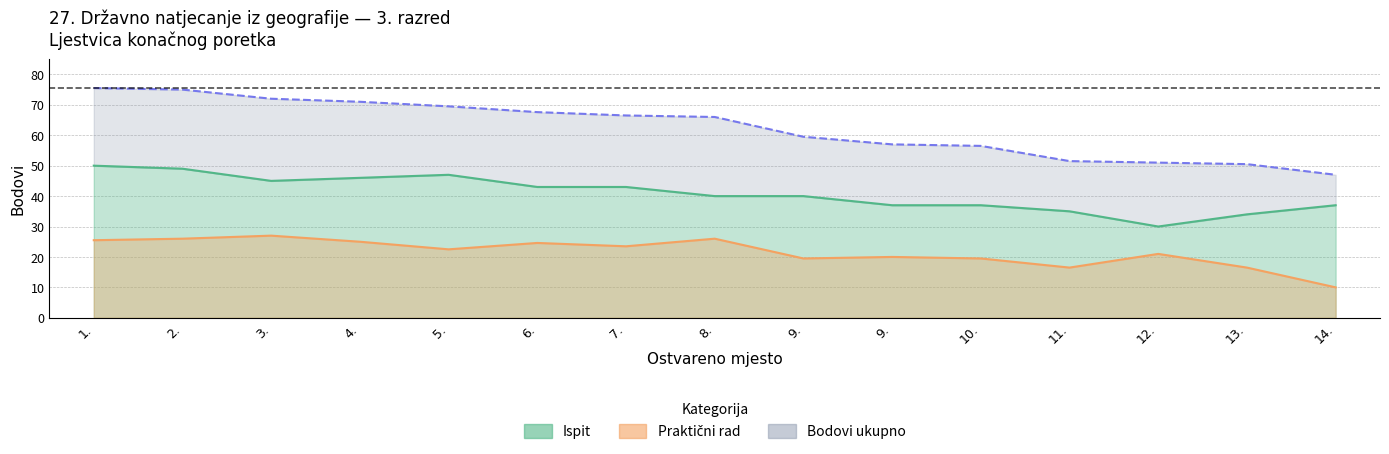

At which category does Praktični rad reach its first local peak?

3.